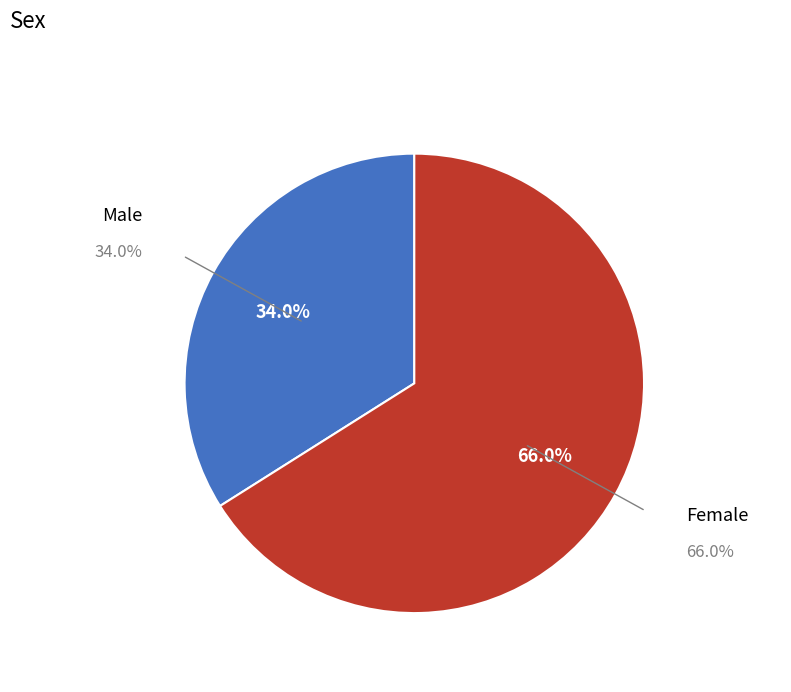

How many slices are in this pie chart?

2